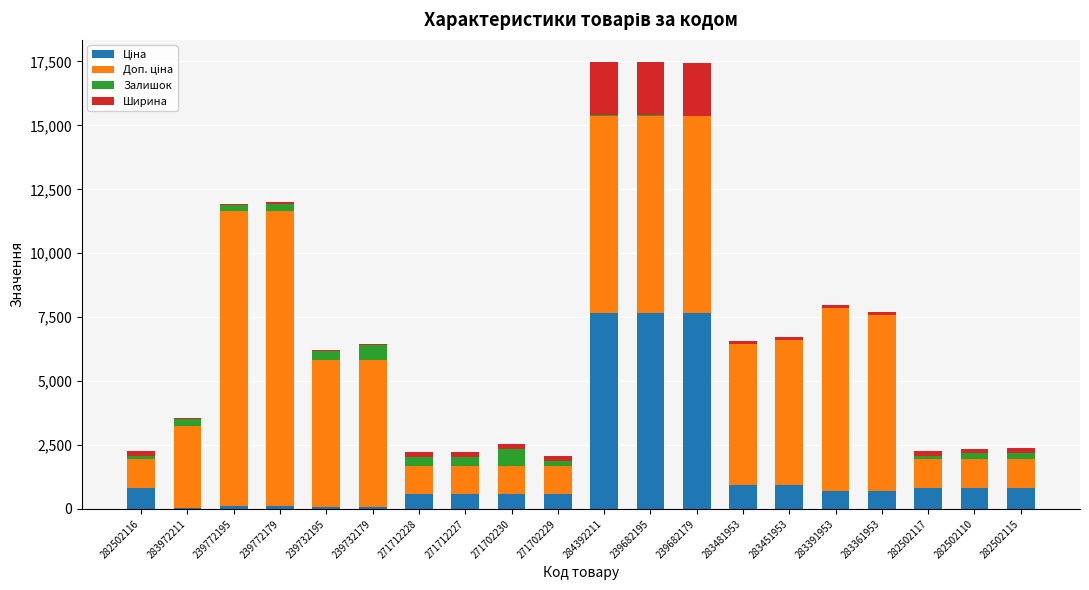

Are the bars horizontal?

No